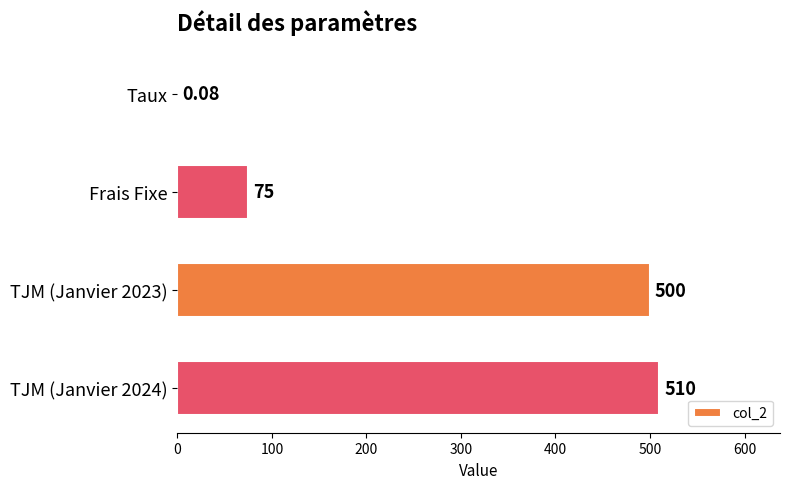

What is the sum of the values at Frais Fixe and TJM (Janvier 2023)?

575.0